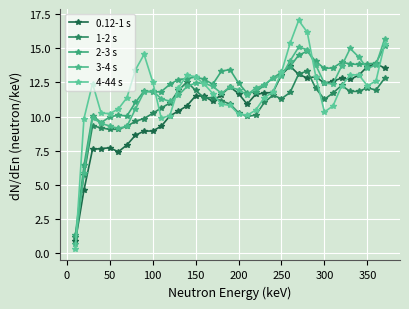

How many categories are shown in the chart?

37